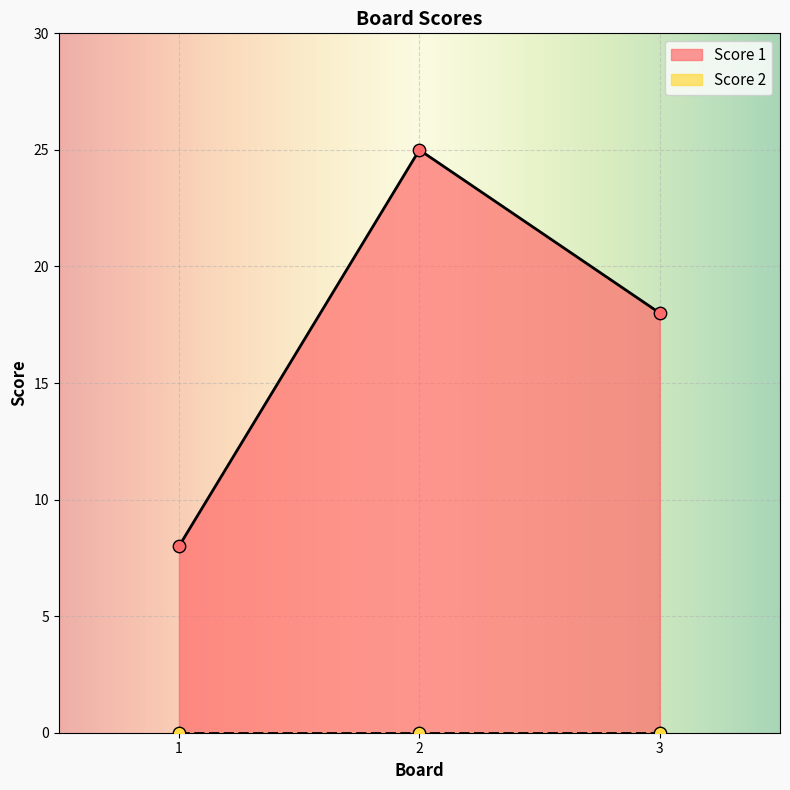

Which has a higher value, 3 or 2?

2